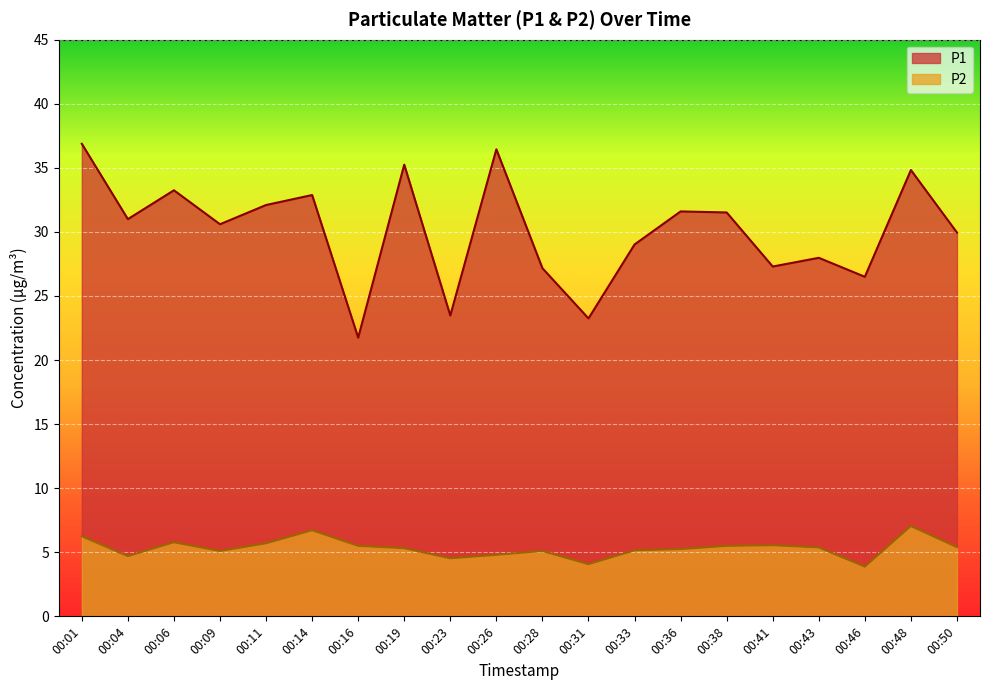

Which series has the widest spread of values?

P1